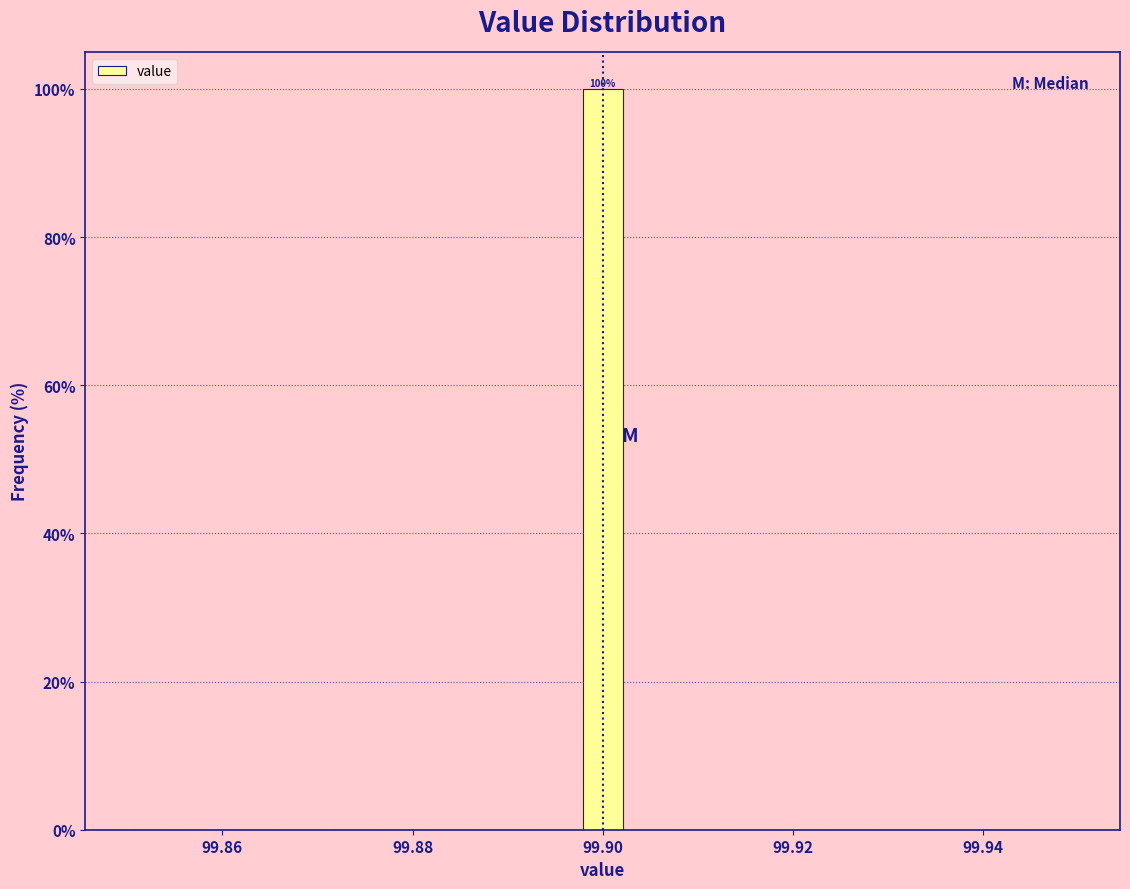

Read against the x-axis, roughly where is the centre of the tallest bar?

99.900